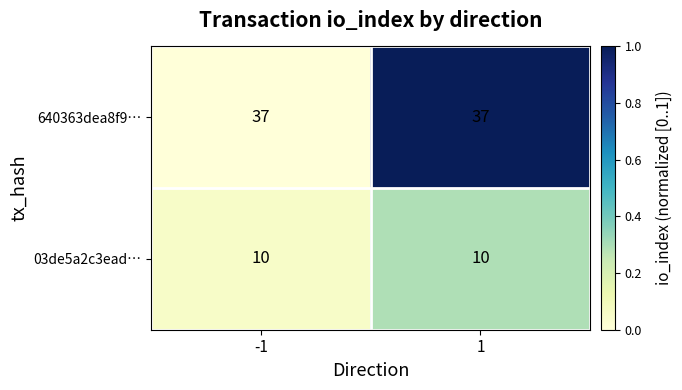

Reading right to left, list all the values displayed in this chart.

640363dea8f9…: 37	37
03de5a2c3ead…: 10	10